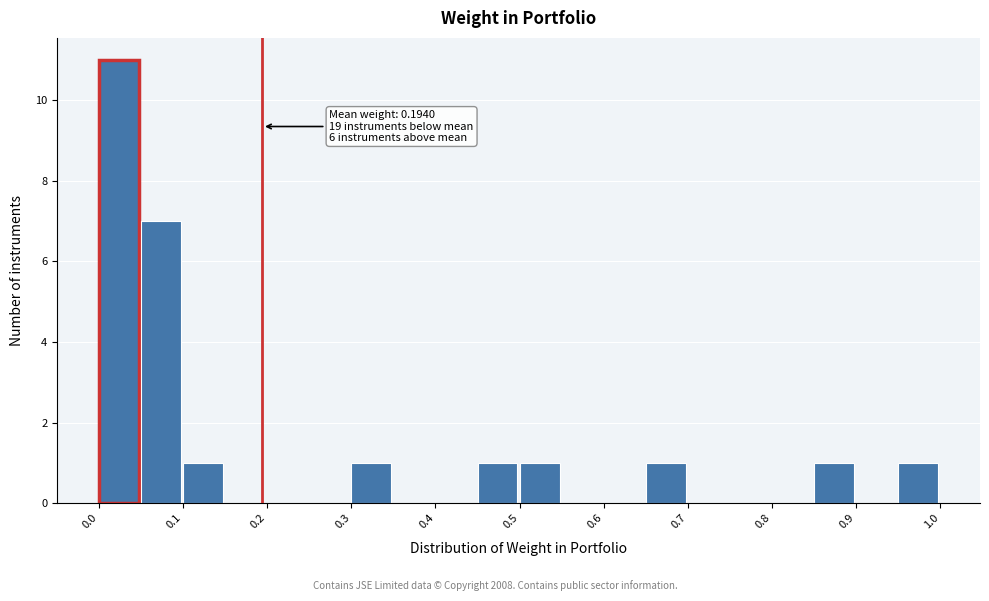

Over which range of the x-axis is the bar tallest?

0.00 to 0.05